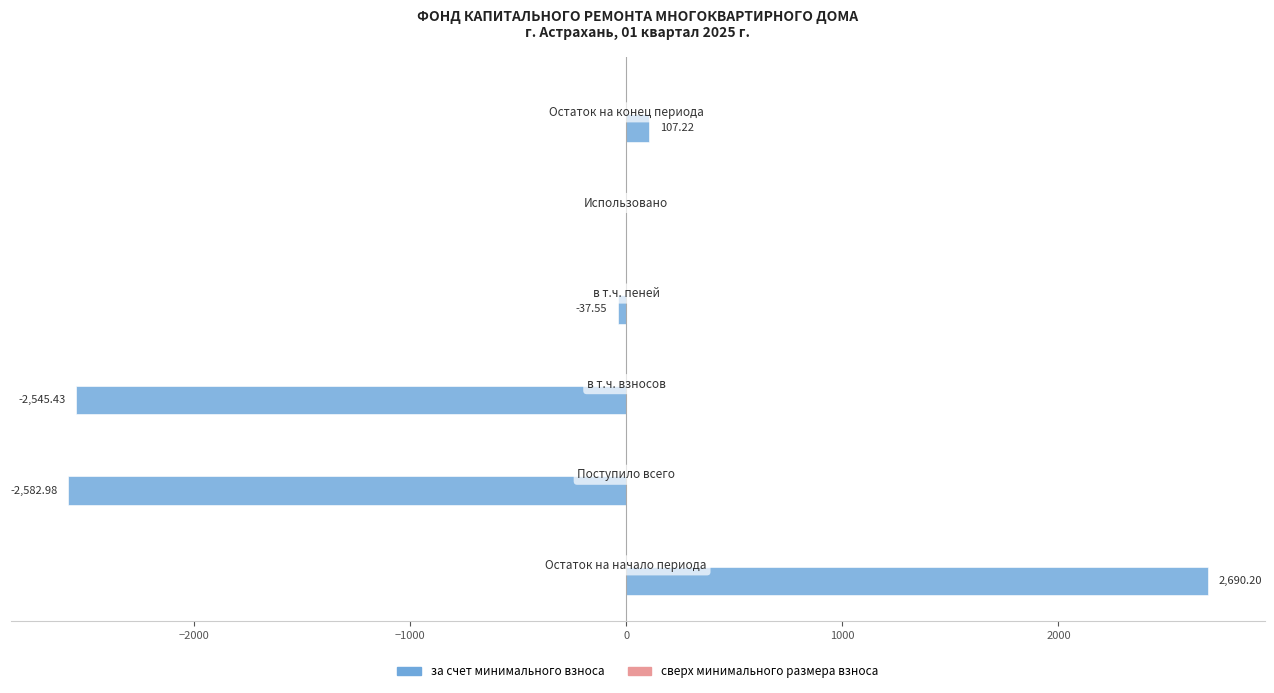

What is the sum of all values?

-2368.5